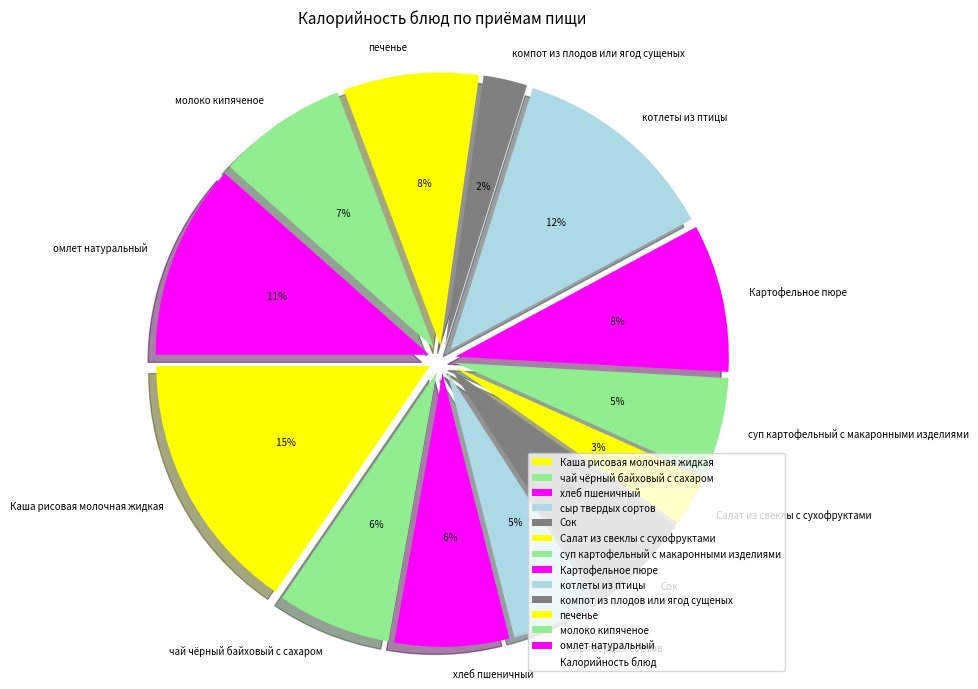

Rank the categories by value from lowest to highest.

компот из плодов или ягод сущеных, Салат из свеклы с сухофруктами, сыр твердых сортов, суп картофельный с макаронными изделиями, Сок, чай чёрный байховый с сахаром, хлеб пшеничный, молоко кипяченое, печенье, Картофельное пюре, омлет натуральный, котлеты из птицы, Каша рисовая молочная жидкая